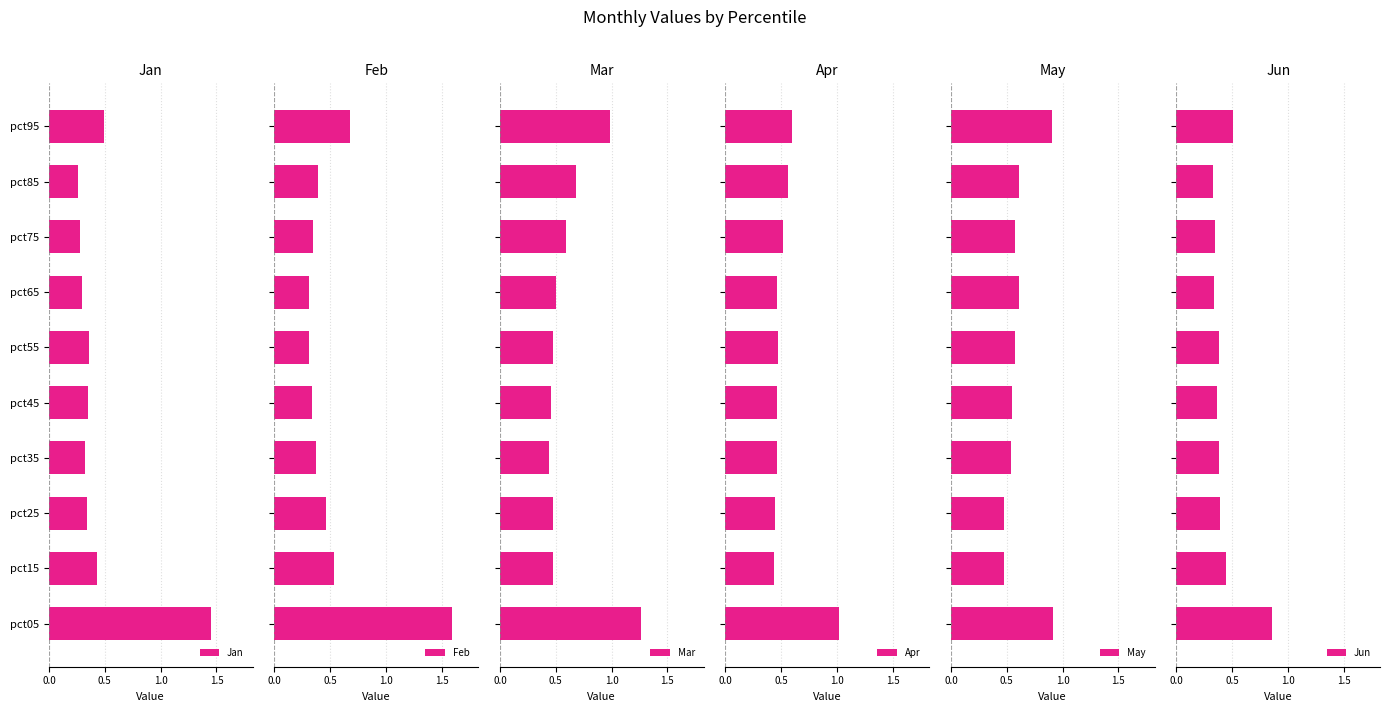

How many Feb values are between 0 and 1?

9